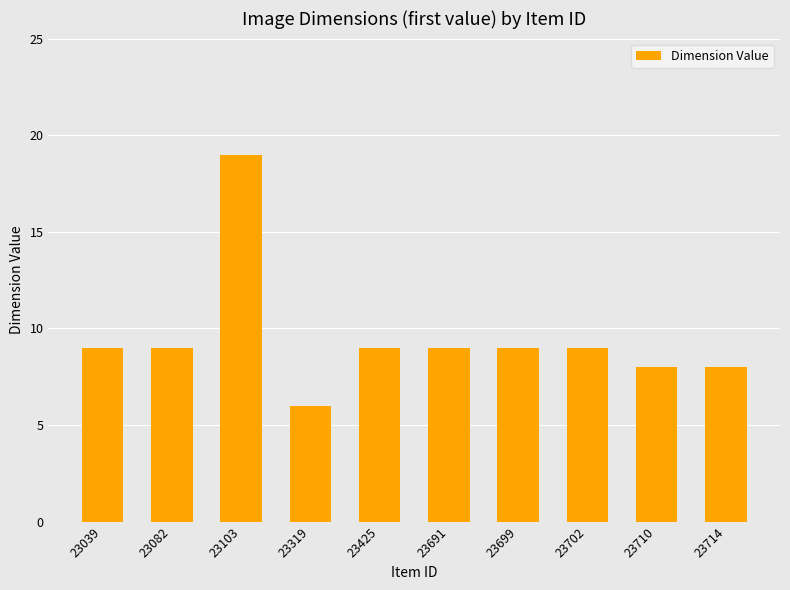

What is the sum of the values at 23714 and 23691?

17